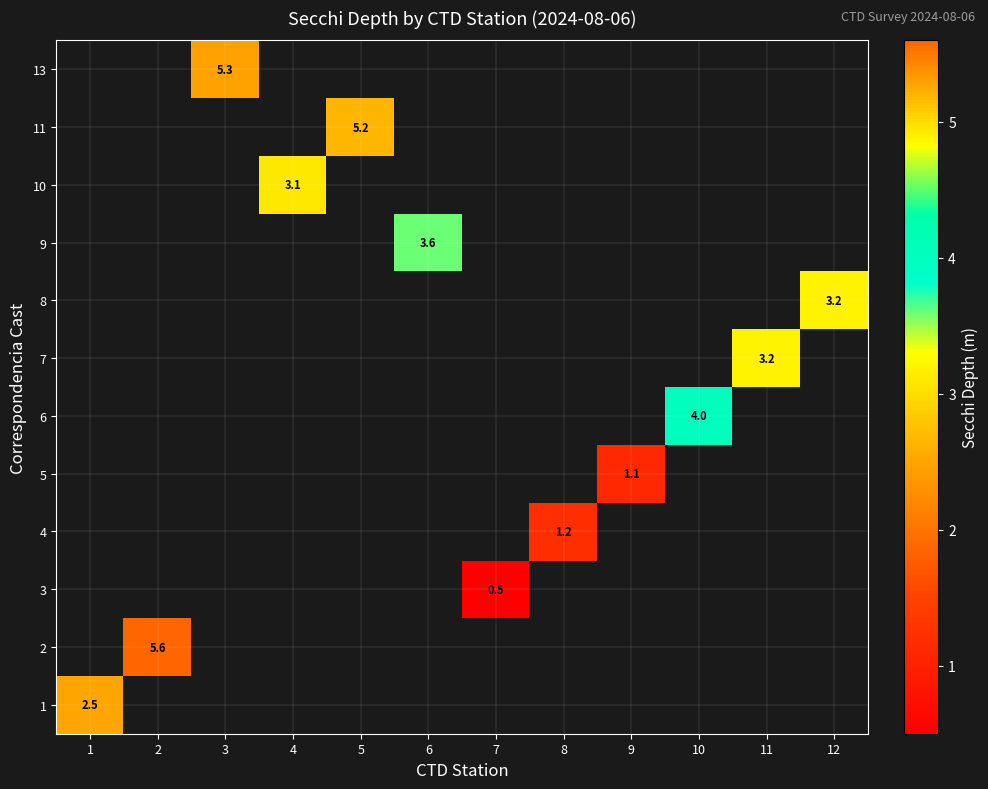

What is the maximum value shown in the chart?

5.6